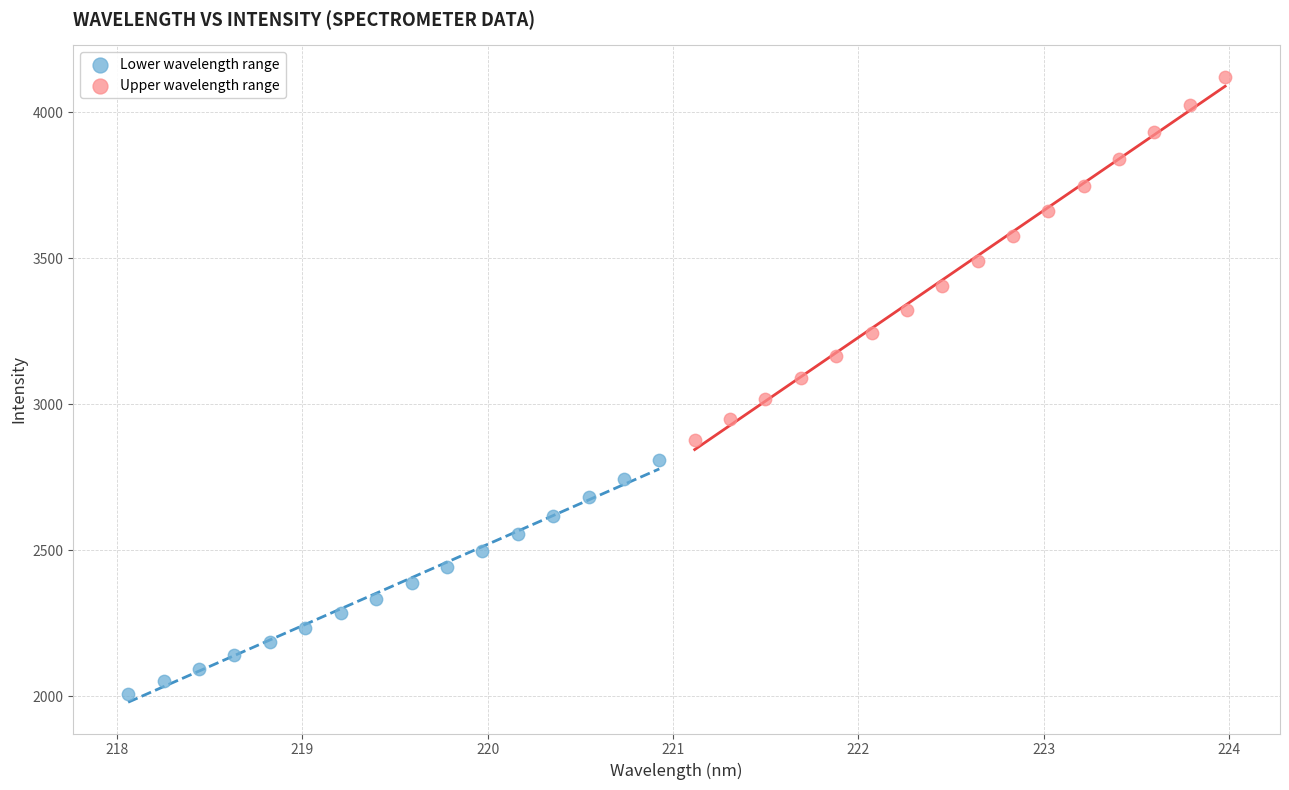

Which series contains the highest Y value?

Upper wavelength range